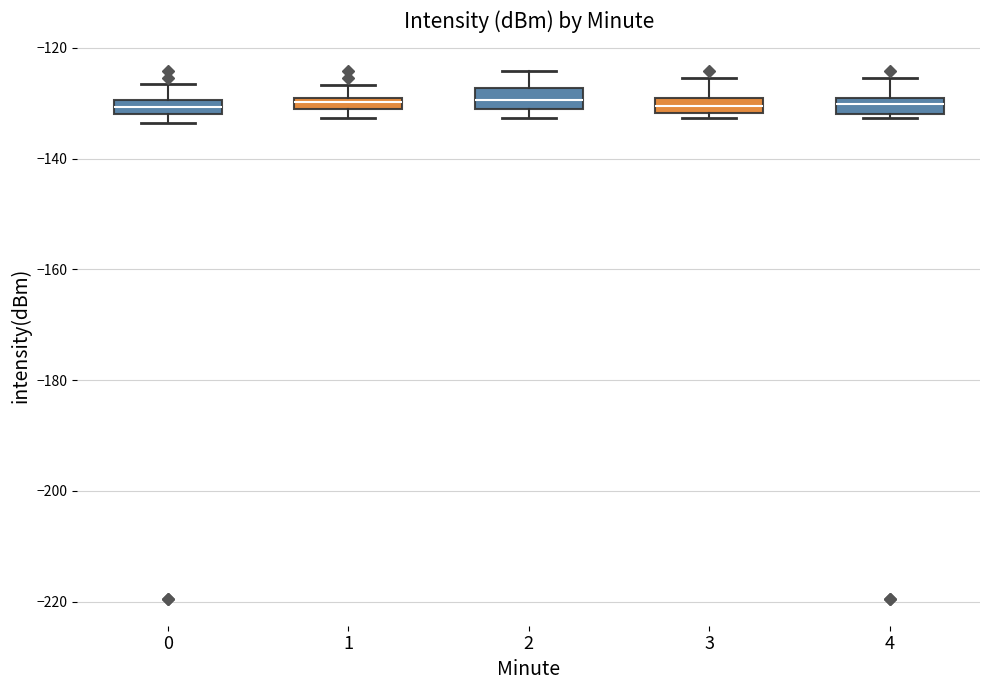

Where is the upper edge of the box at x = 0 on the y-axis? The values are not printed on the chart, so give them approximately, as read against the axis.

-130